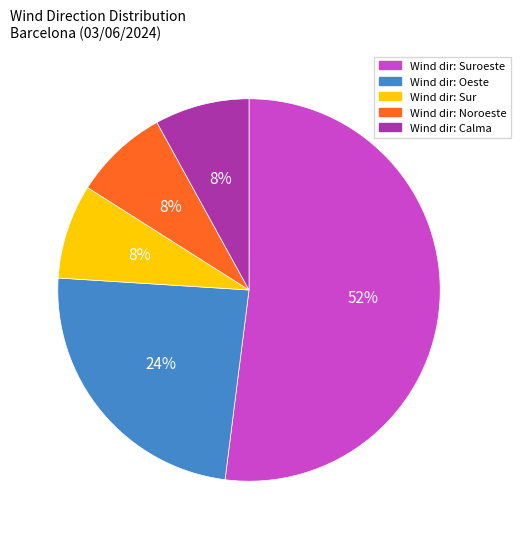

Is there any slice that represents more than half of the pie?

Yes